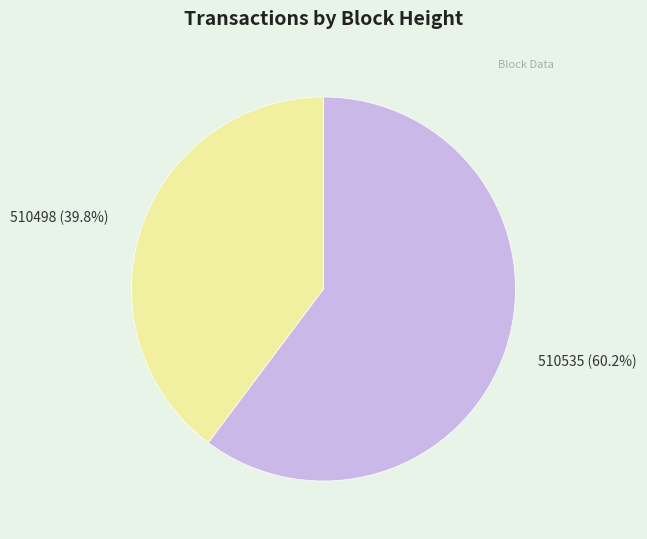

To the nearest percent, what is the average slice percentage?

50%